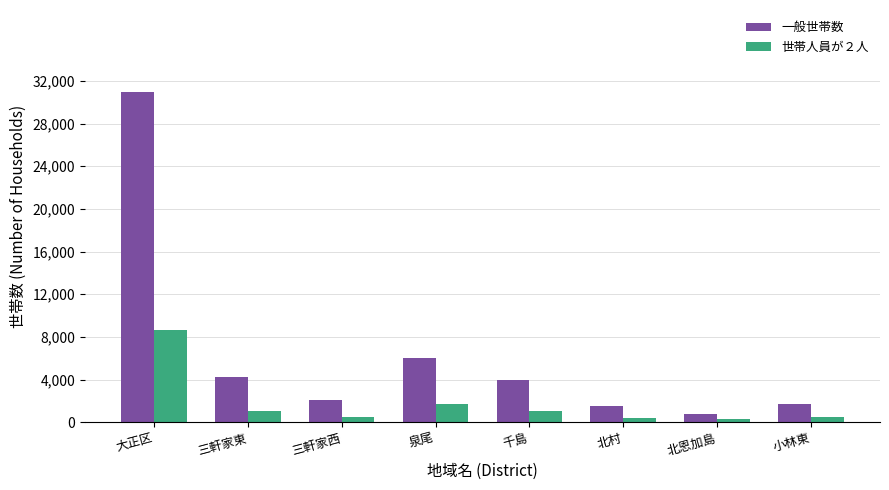

Are the bars horizontal?

No